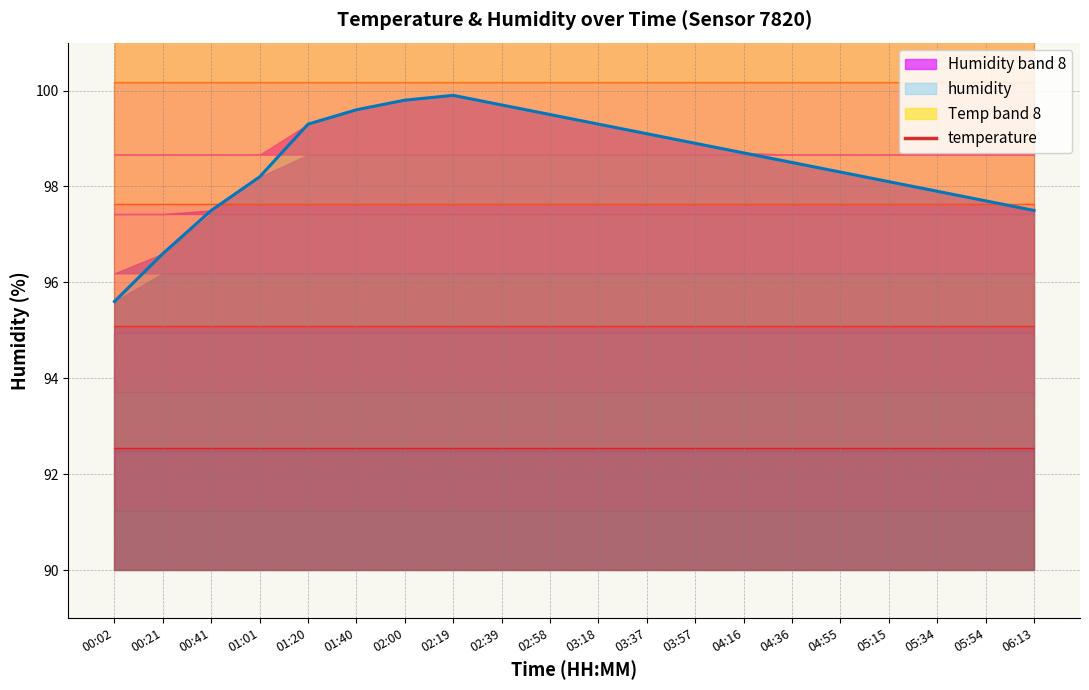

The value of humidity at 02:39 is 99.7. True or false?

True